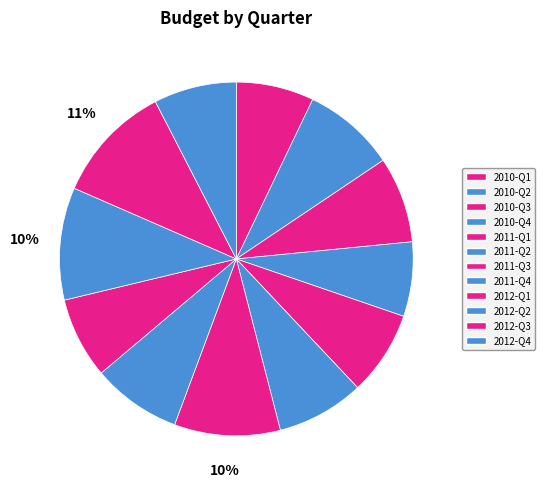

Is 2011-Q4 the majority of the pie?

No